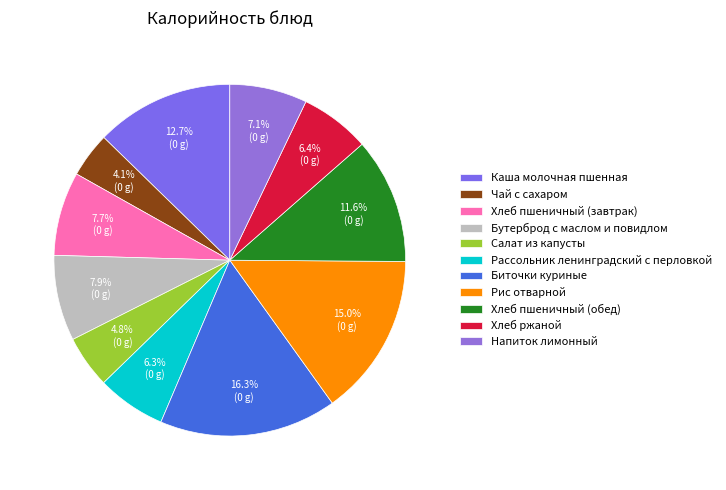

Which slice is the largest?

Биточки куриные